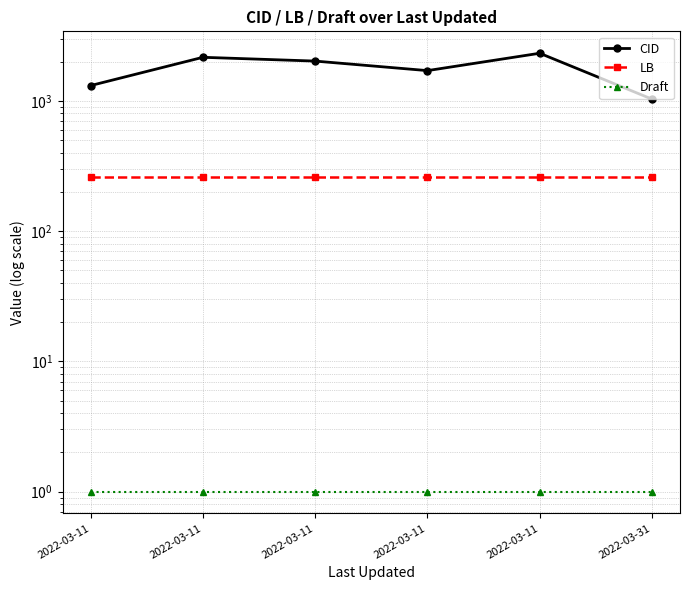

At which label does Draft reach its peak?

2022-03-11